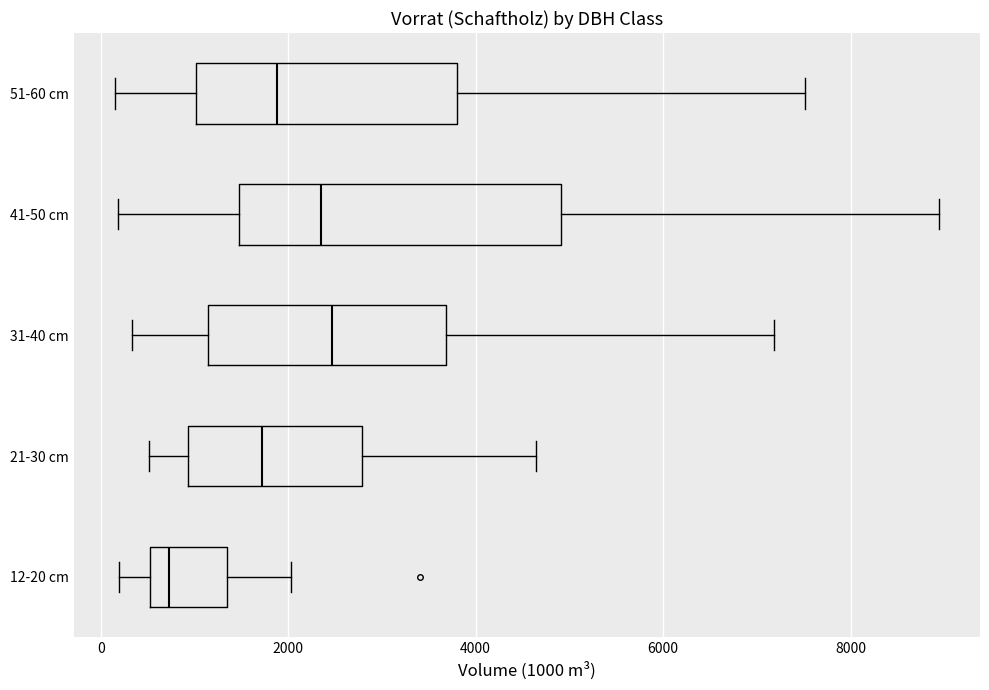

Reading bottom to top, read every box against the x-axis: the position of its median line, the range the box covers, and the ends of its whiskers. The values are not printed on the chart, so give them approximately, as read against the axis.

12-20 cm: median 800, box 600 to 1400, whiskers 200 to 2000
21-30 cm: median 1800, box 1000 to 2800, whiskers 600 to 4600
31-40 cm: median 2400, box 1200 to 3600, whiskers 400 to 7200
41-50 cm: median 2400, box 1400 to 5000, whiskers 200 to 9000
51-60 cm: median 1800, box 1000 to 3800, whiskers 200 to 7600